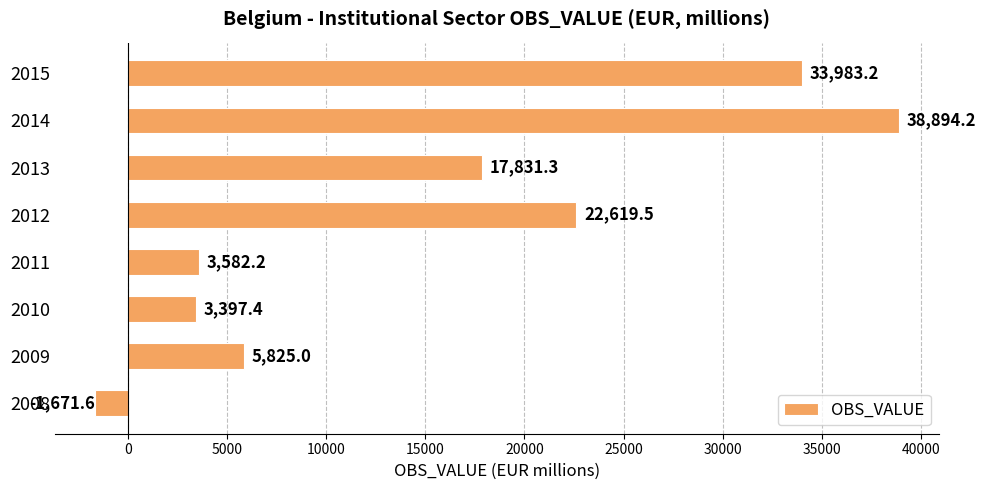

Rank the categories by value from lowest to highest.

2008, 2010, 2011, 2009, 2013, 2012, 2015, 2014